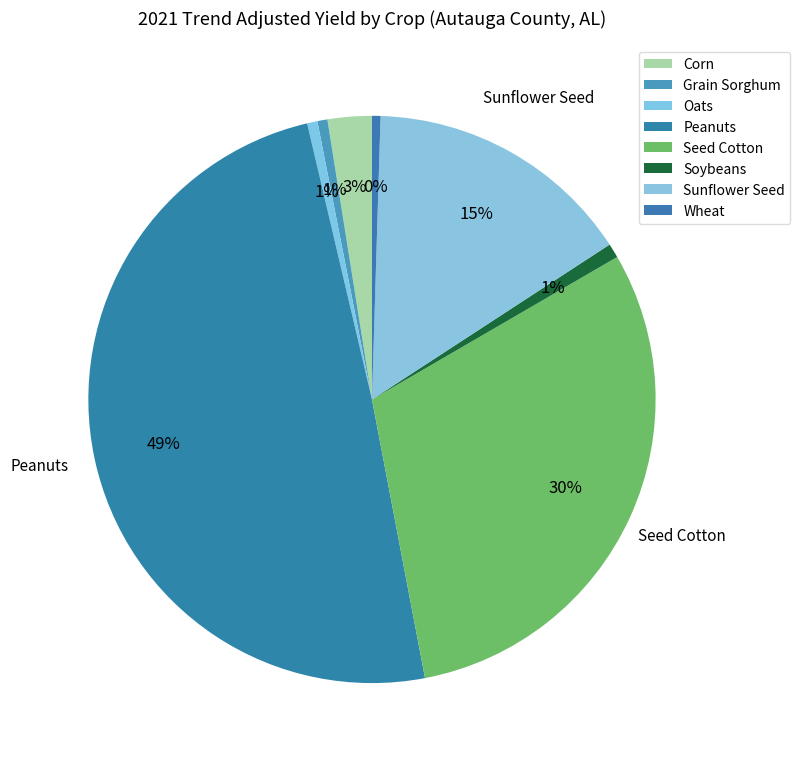

Is there any slice that represents more than half of the pie?

No